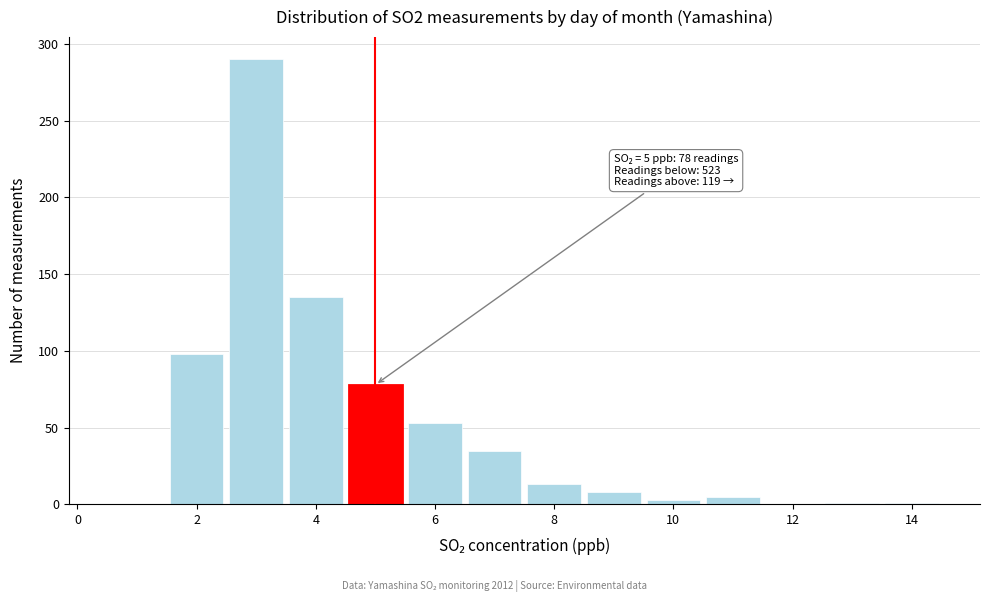

Over which range of the x-axis is the bar tallest?

2.5 to 3.5